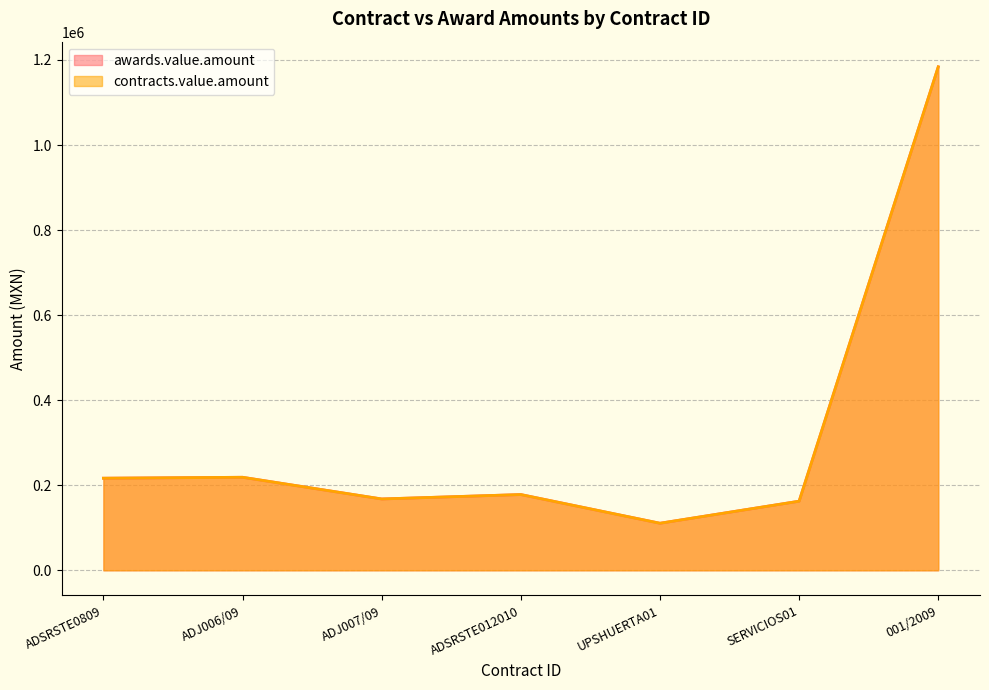

What are all the series names shown in the legend?

awards.value.amount, contracts.value.amount